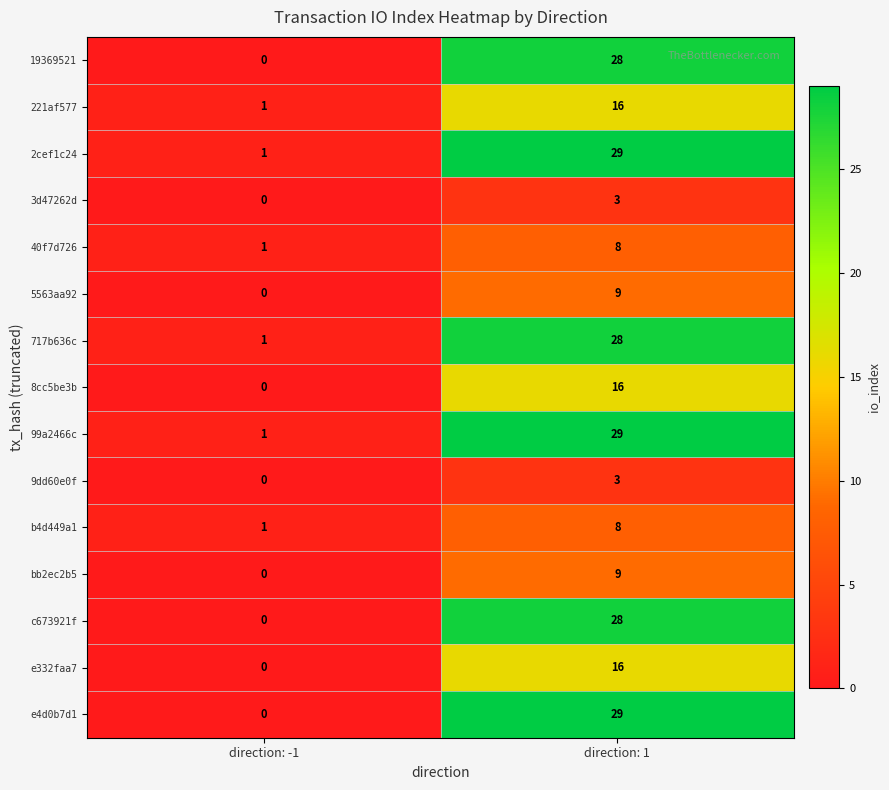

Which series has the widest spread of values?

e4d0b7d1